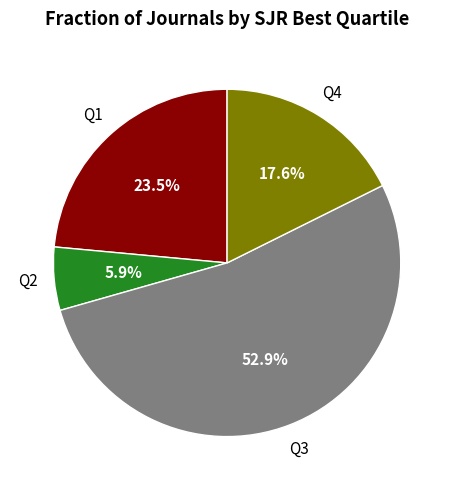

Is there any slice that represents more than half of the pie?

Yes